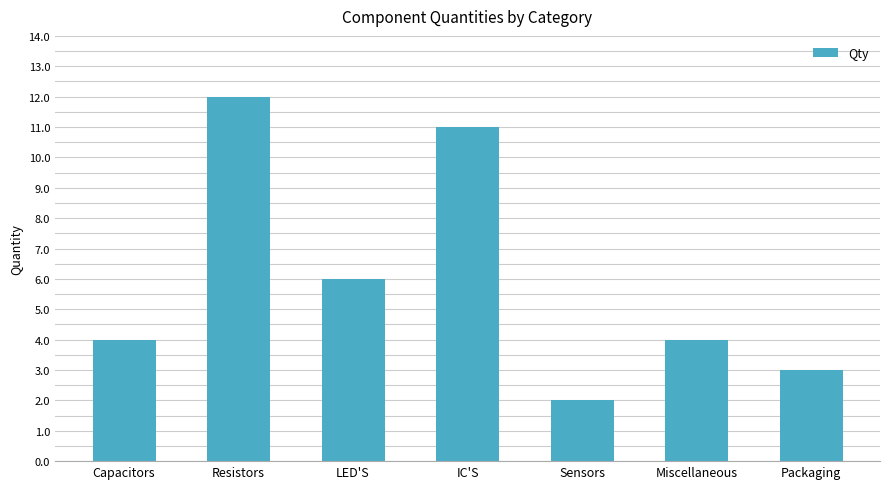

Are the bars grouped side by side (vs. stacked)?

No